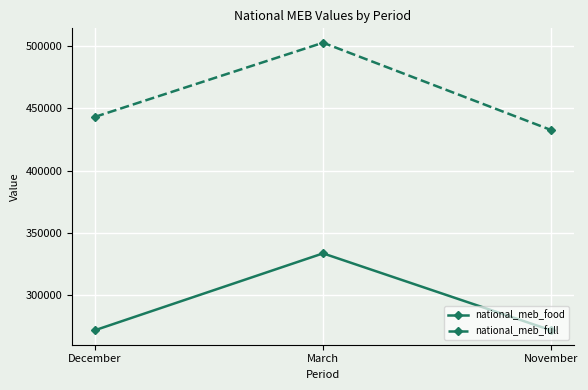

What is the value of the national_meb_full point at the 1st from the left?

443188